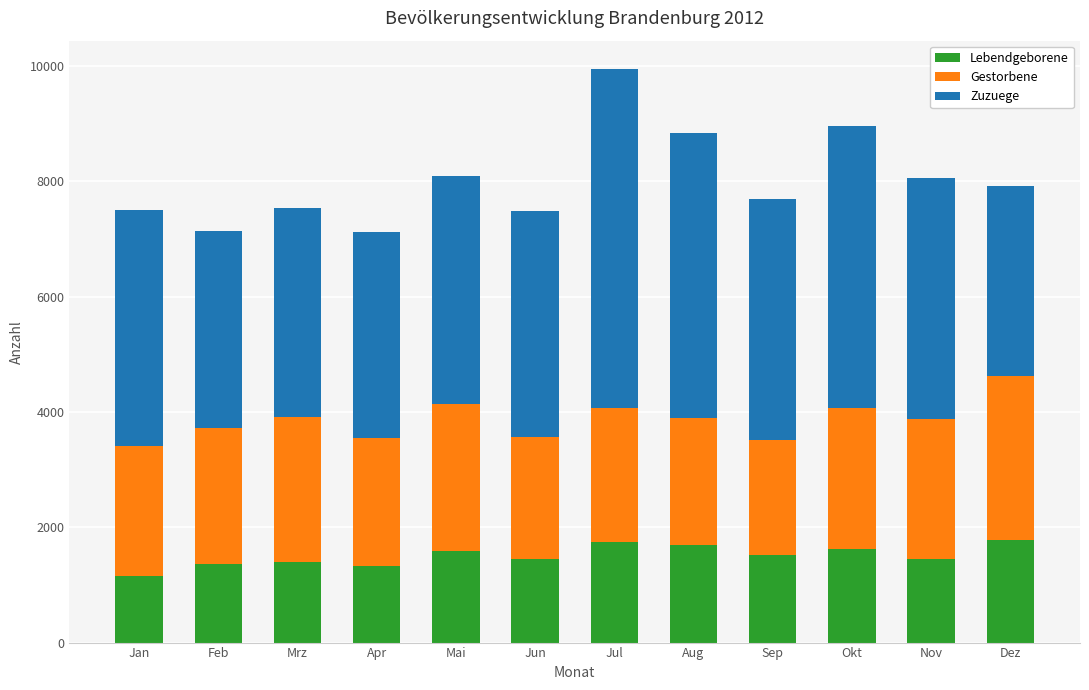

How many categories are shown in the chart?

12